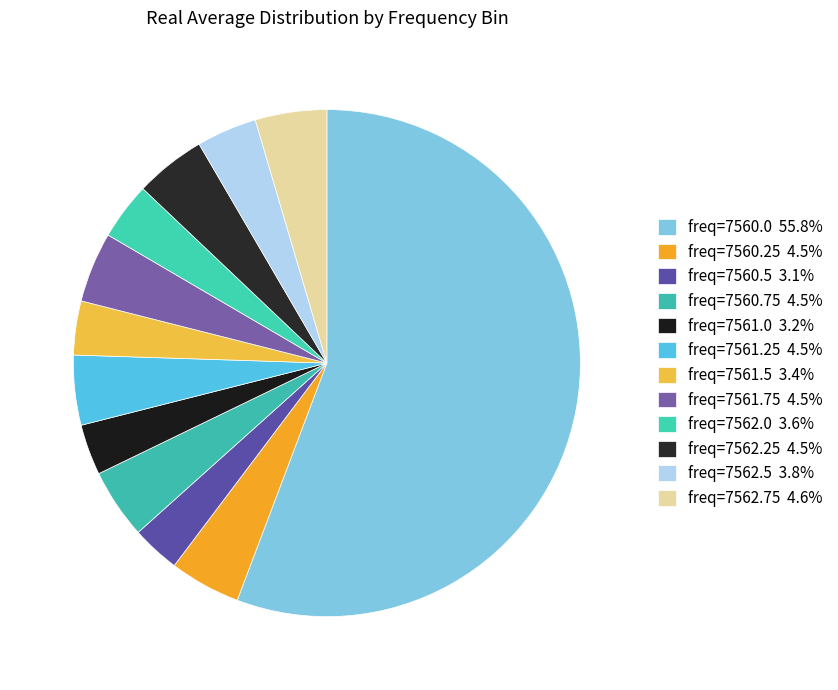

How many segments does this pie chart have?

12